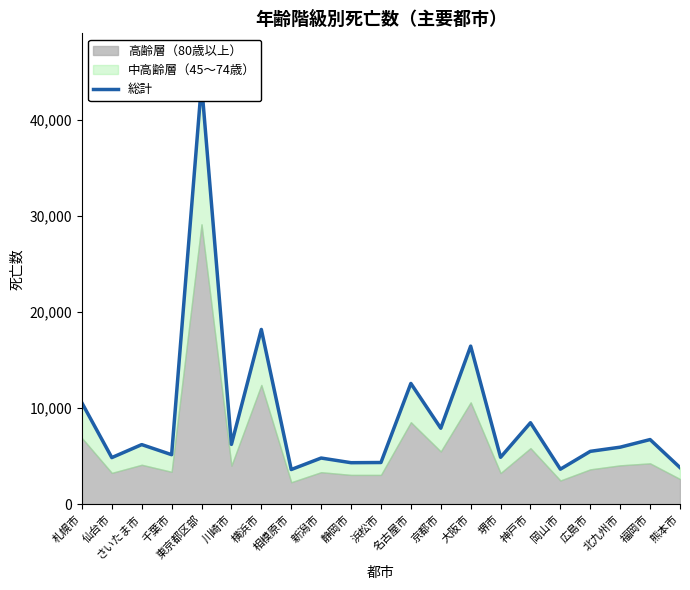

What position from the left is 静岡市?

10